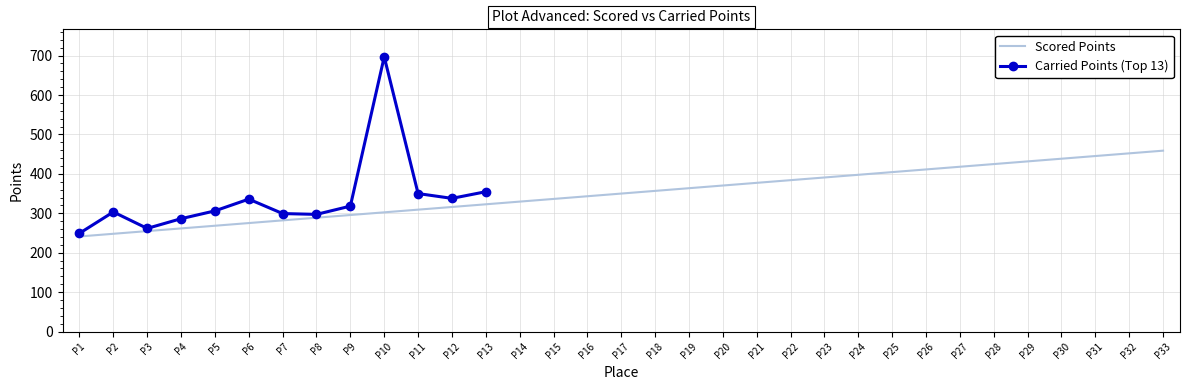

What is the minimum value for Scored Points?

241.2